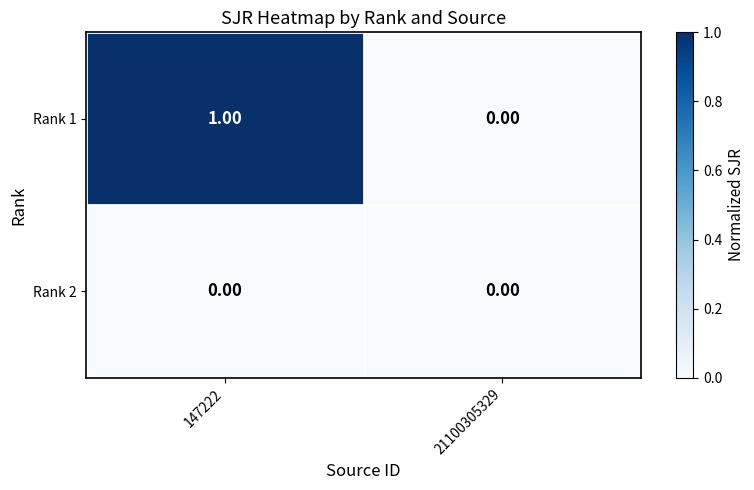

List the series in order of their overall mean, highest first.

Rank 1, Rank 2